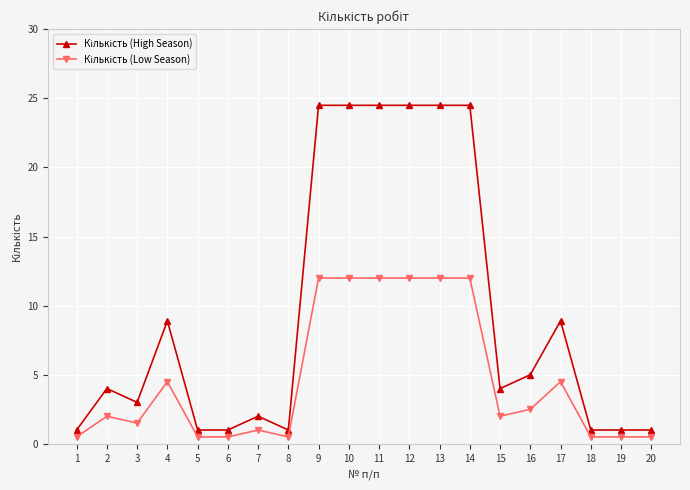

Does the chart have visible grid lines?

Yes